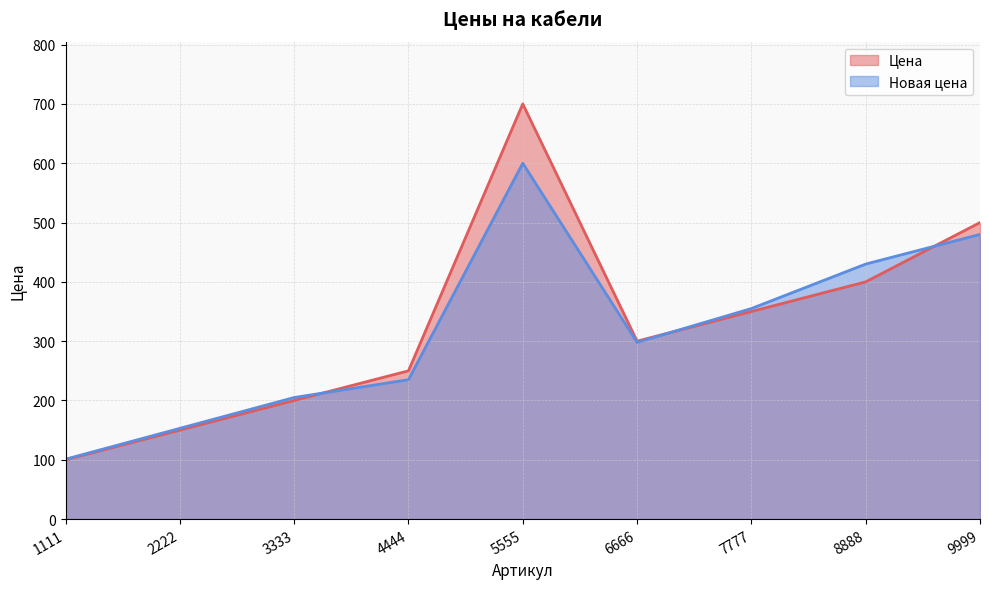

What is the sum of all Новая цена values?

2857